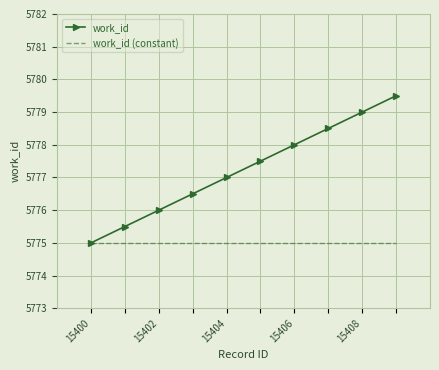

Which series has the largest range (max minus min)?

work_id